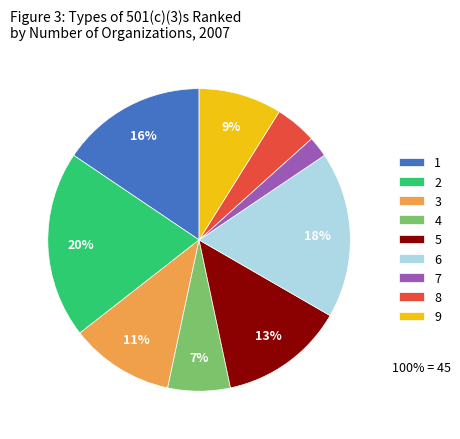

Which slice is the largest?

2